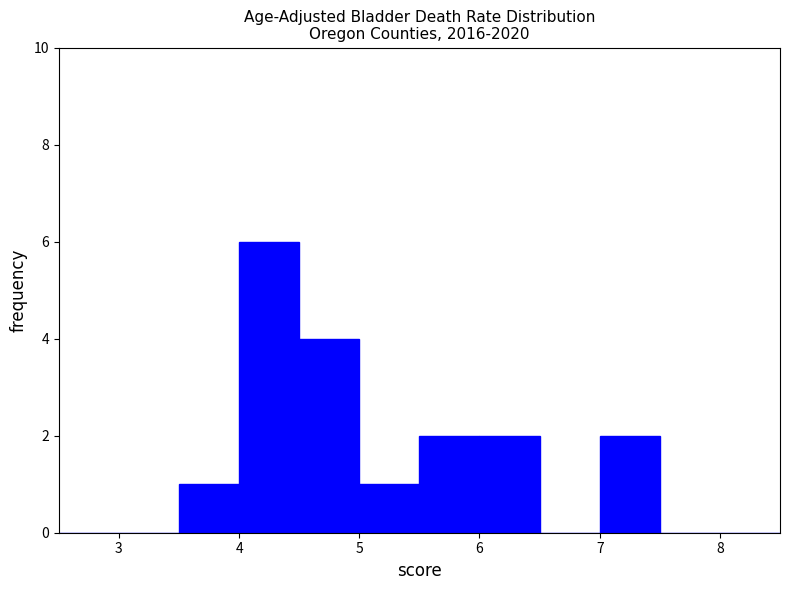

Reading left to right, list every bar in this chart as the range it spans on the x-axis followed by its height. The values are not printed on the chart, so give them approximately, as read against the axis.

2.5 to 3.0: 0
3.0 to 3.5: 0
3.5 to 4.0: 1
4.0 to 4.5: 6
4.5 to 5.0: 4
5.0 to 5.5: 1
5.5 to 6.0: 2
6.0 to 6.5: 2
6.5 to 7.0: 0
7.0 to 7.5: 2
7.5 to 8.0: 0
8.0 to 8.5: 0